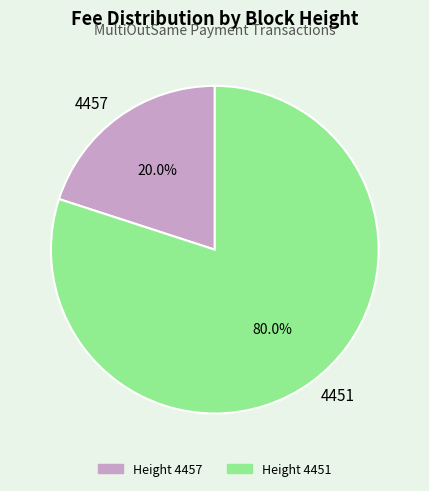

Which slice is the smallest?

4457